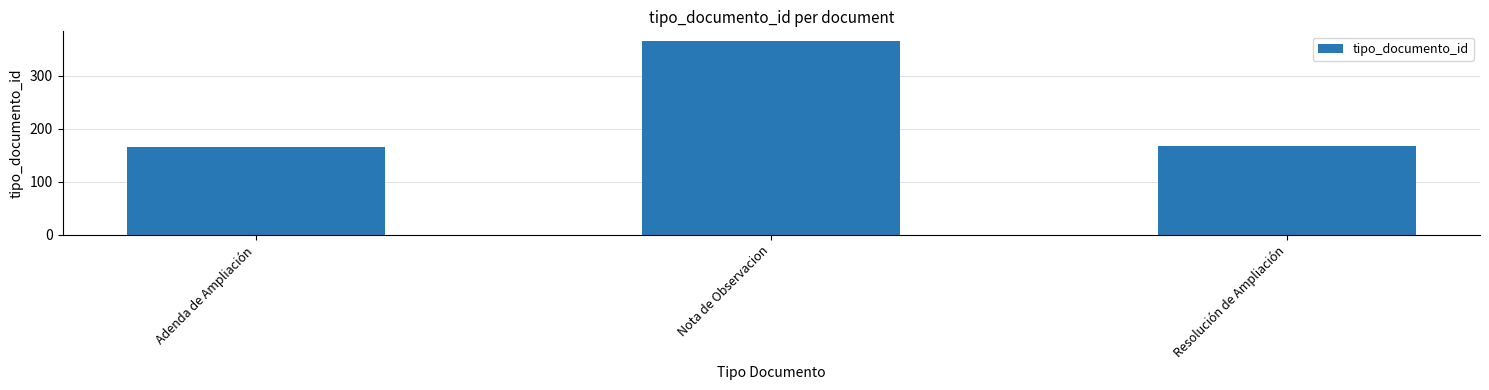

What is the approximate value at Resolución de Ampliación?

167